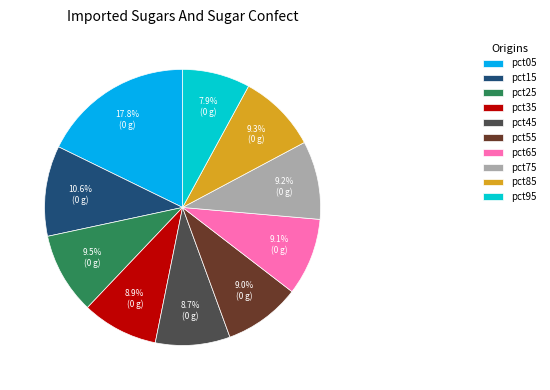

How many slices are in this pie chart?

10